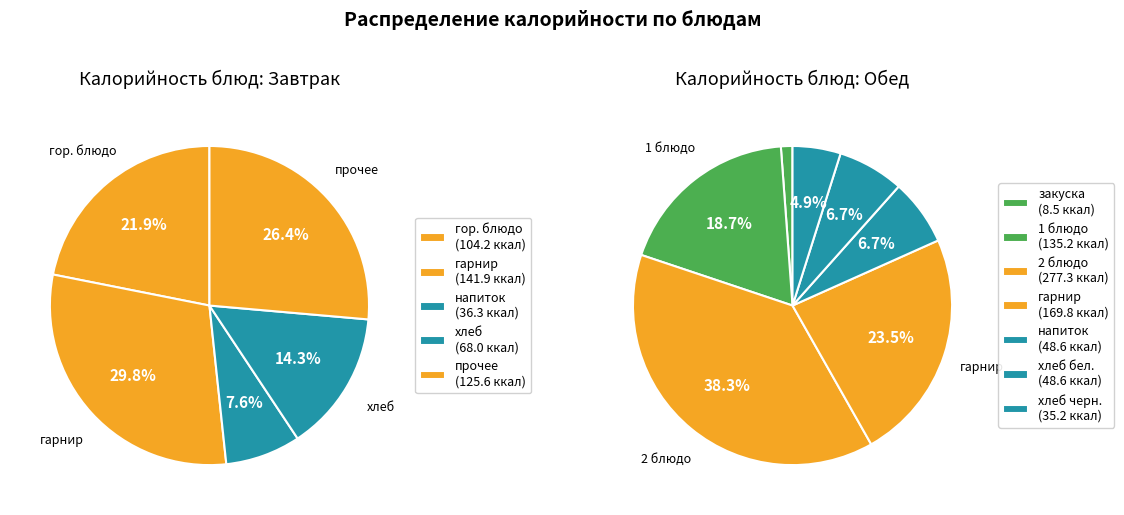

Is it true that Завтрак is 40% of the pie?

True